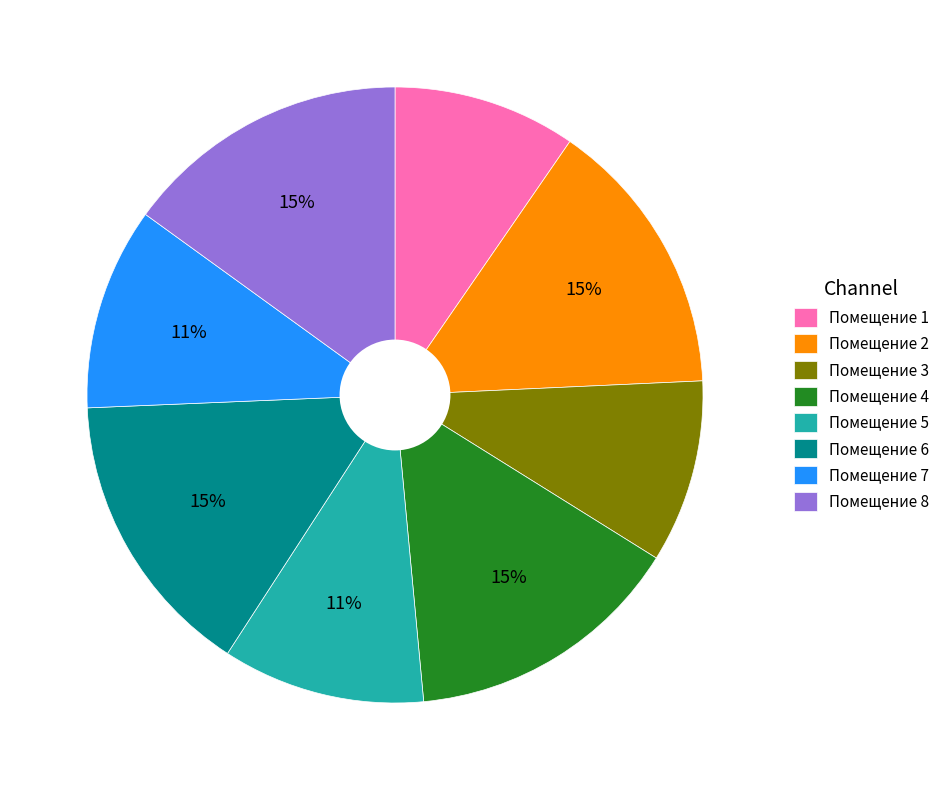

The Помещение 2 slice represents 24% of the pie. True or false?

False